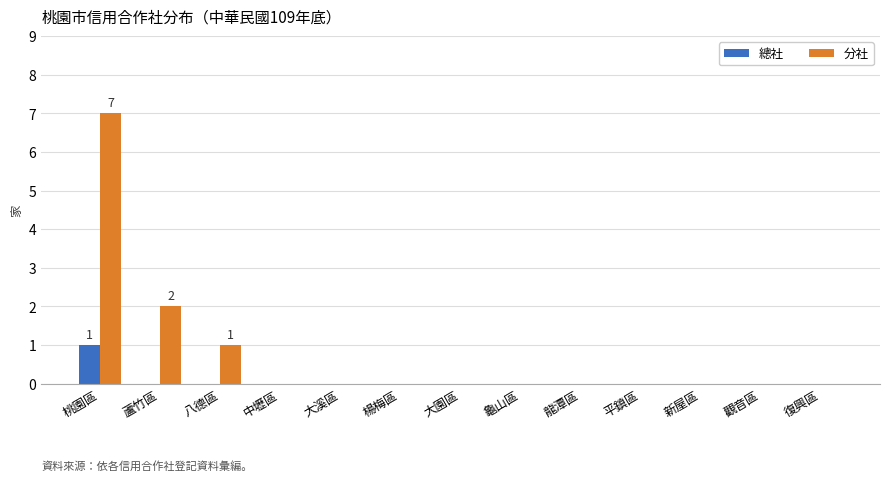

Which category has the highest value across all series?

桃園區